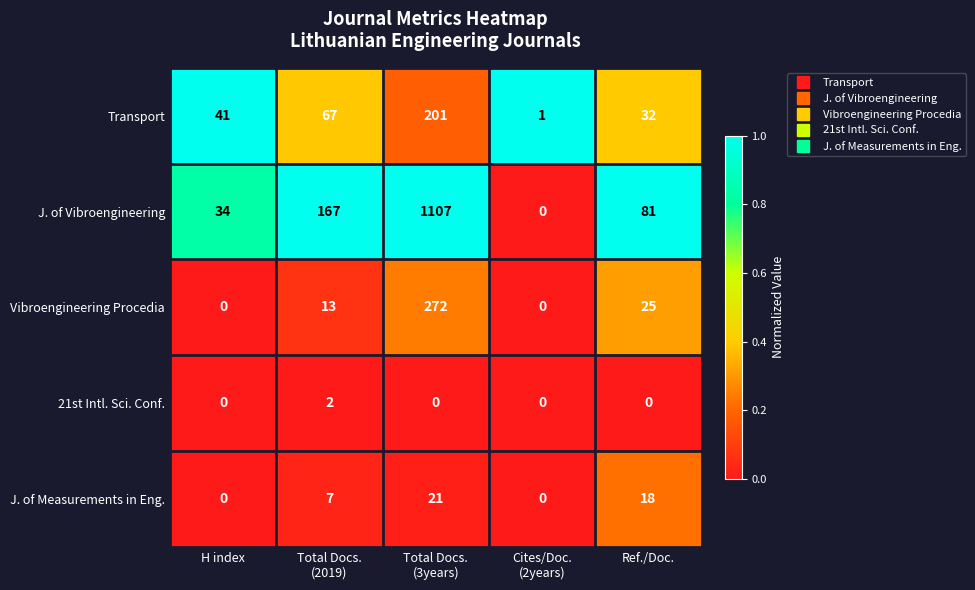

At which category is the sum across all series the highest?

Total Docs.
(3years)